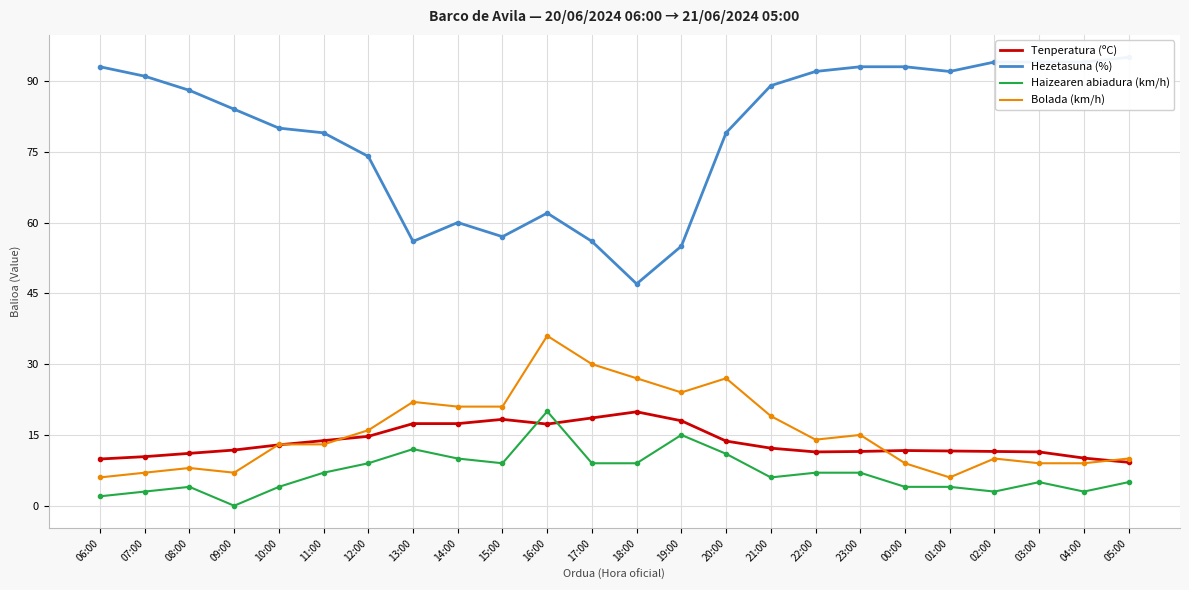

What is the spread (max minus min) of values at 06:00?

91.0